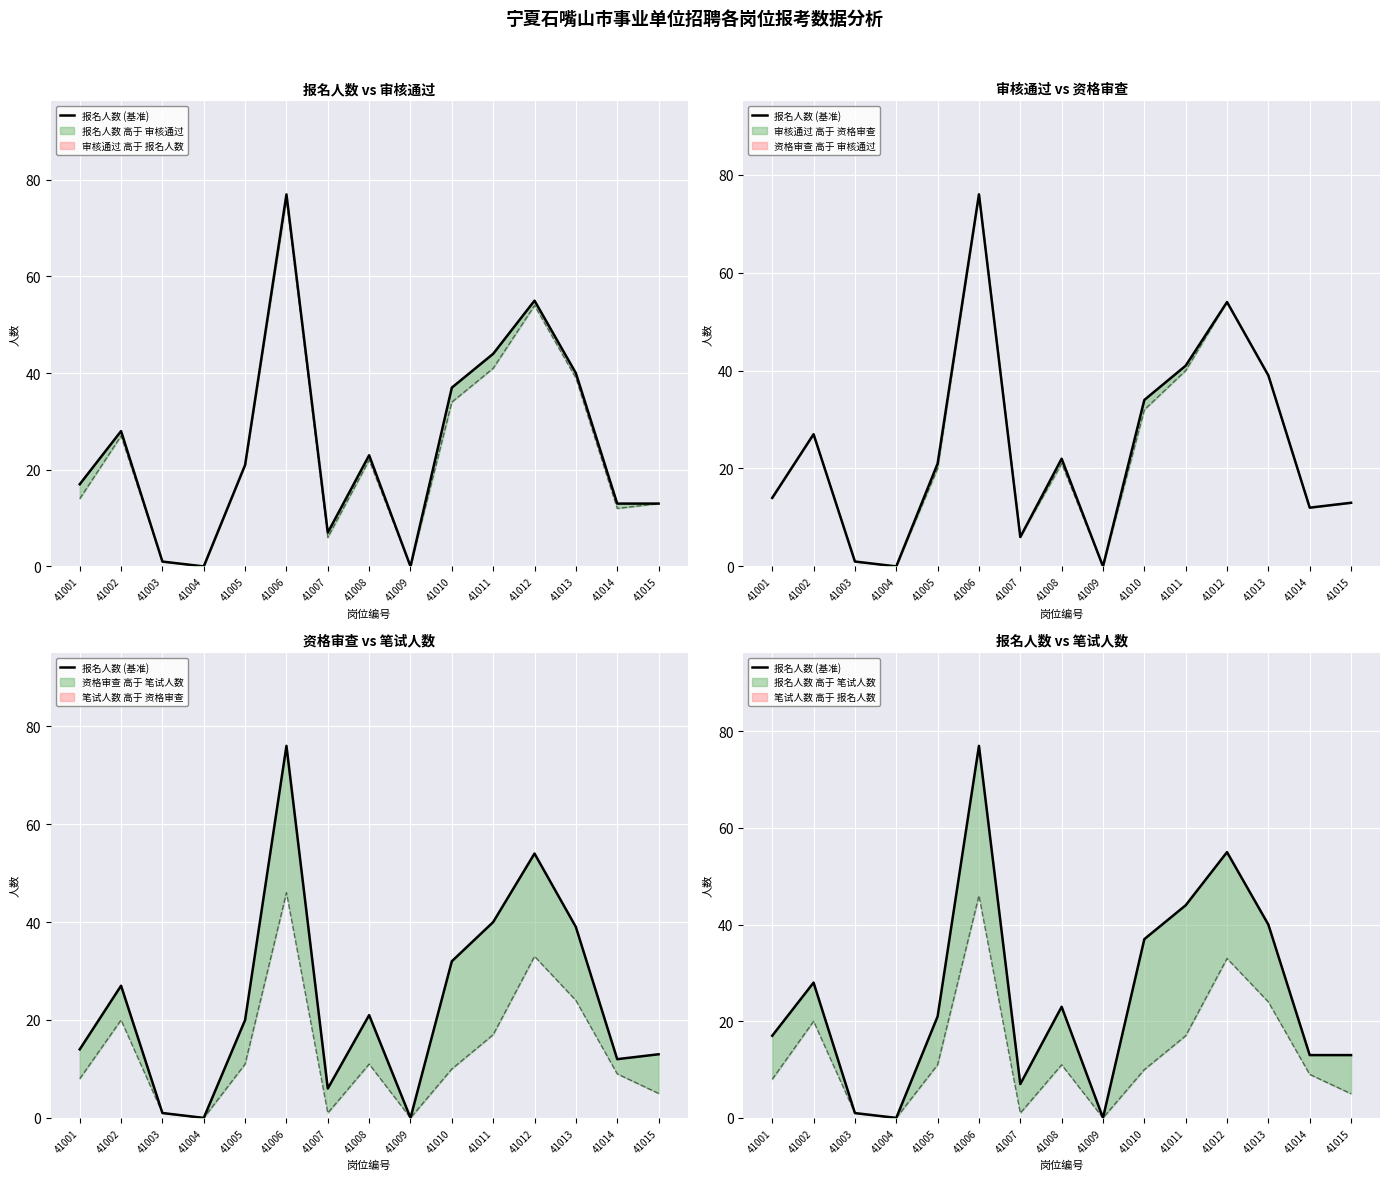

The chart shows a value of 4 at 41007. True or false?

False